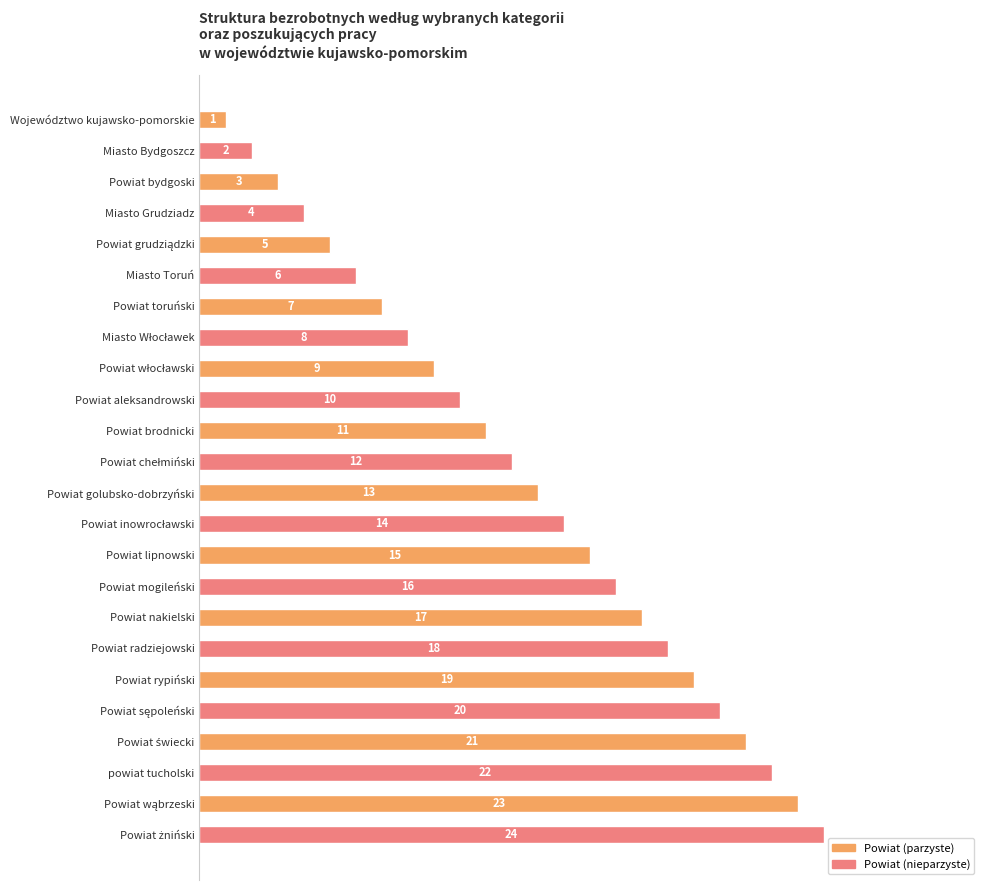

How many bars are there in total?

24